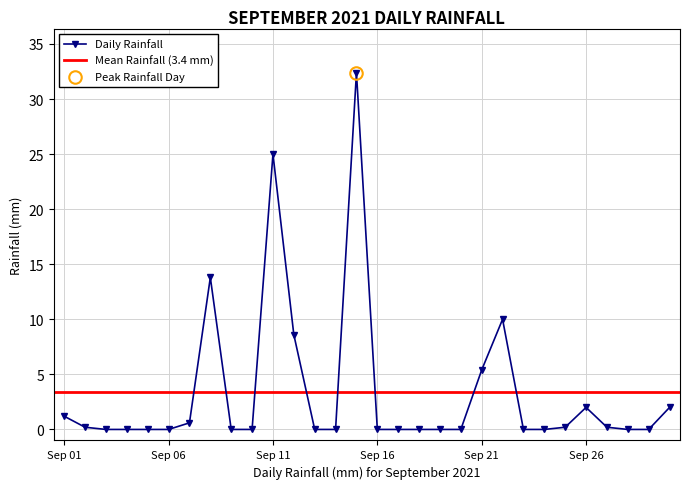

What is the maximum value for Daily Rainfall?

32.4